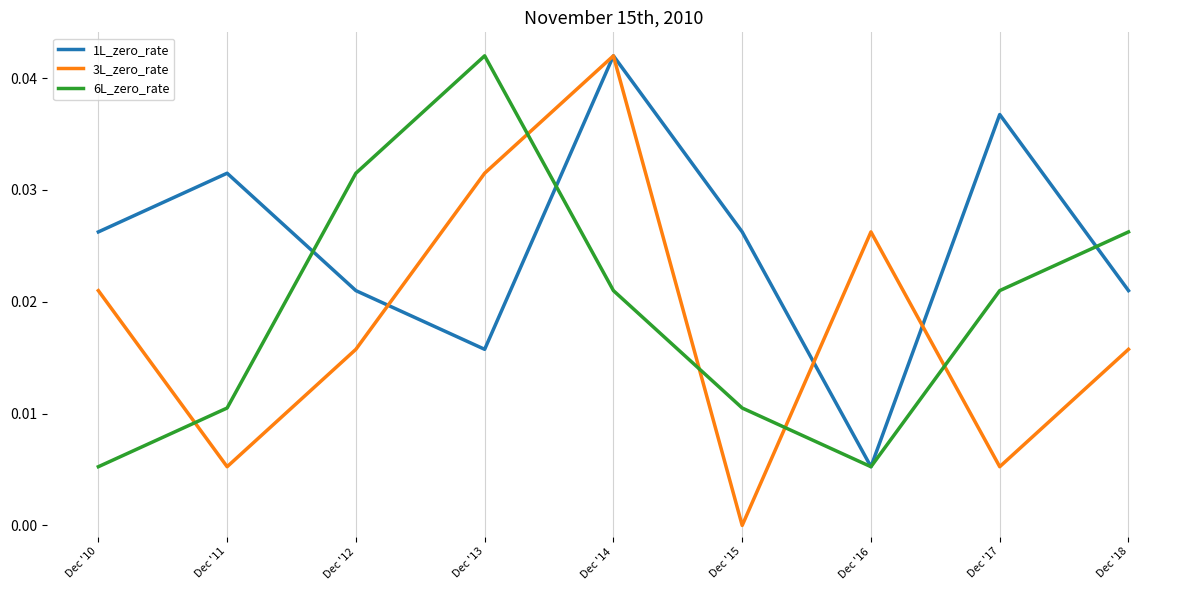

At which category does 6L_zero_rate reach its first local valley?

Dec '16